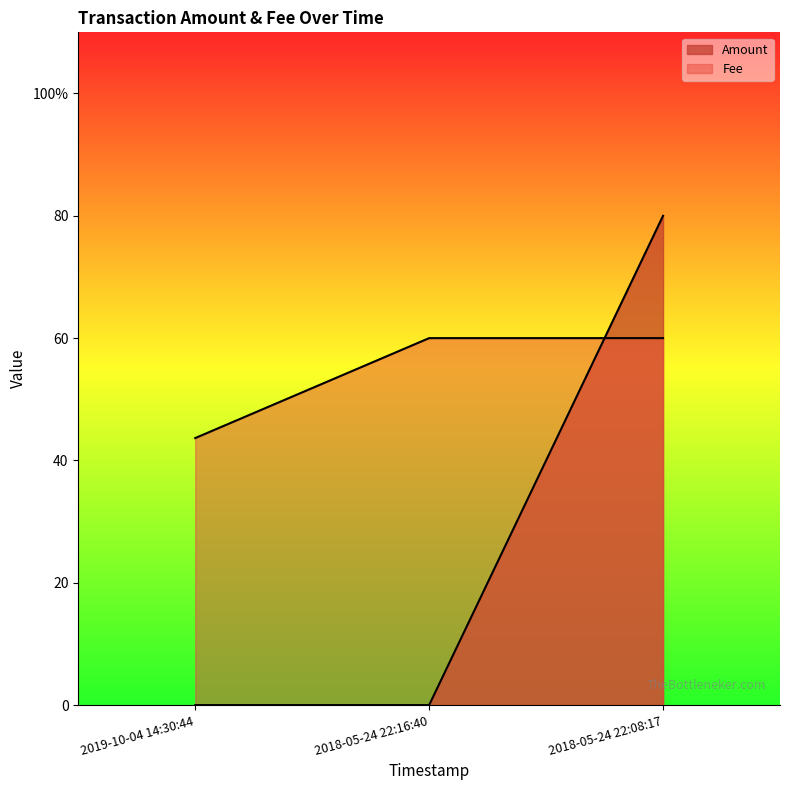

Reading left to right, what are all the values shown in this chart?

Amount: 0.0	0.0	80.0
Fee: 43.7	60.0	60.0